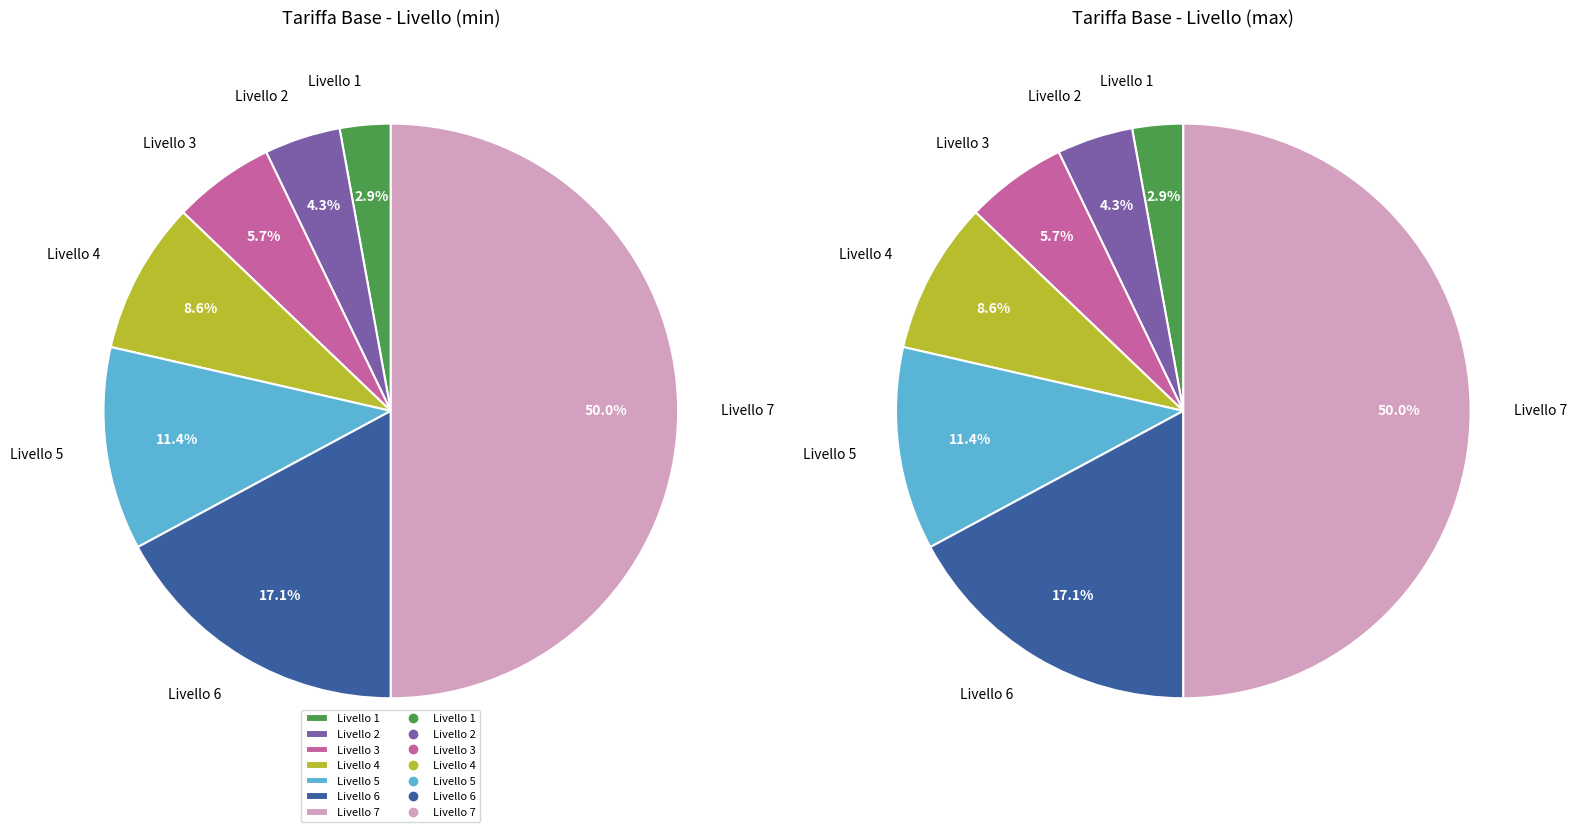

Which slice is the smallest?

Livello 1